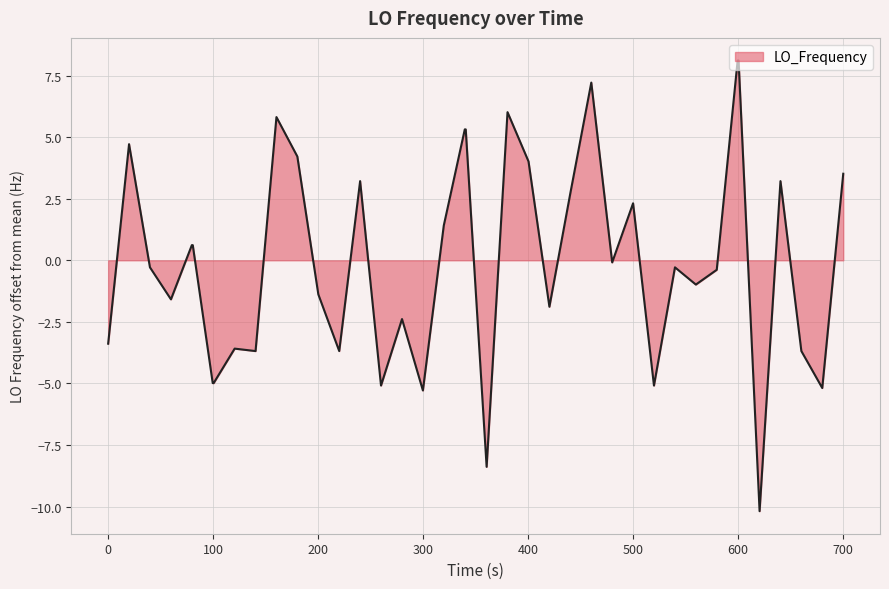

What is the difference between the maximum and minimum values?

18.3